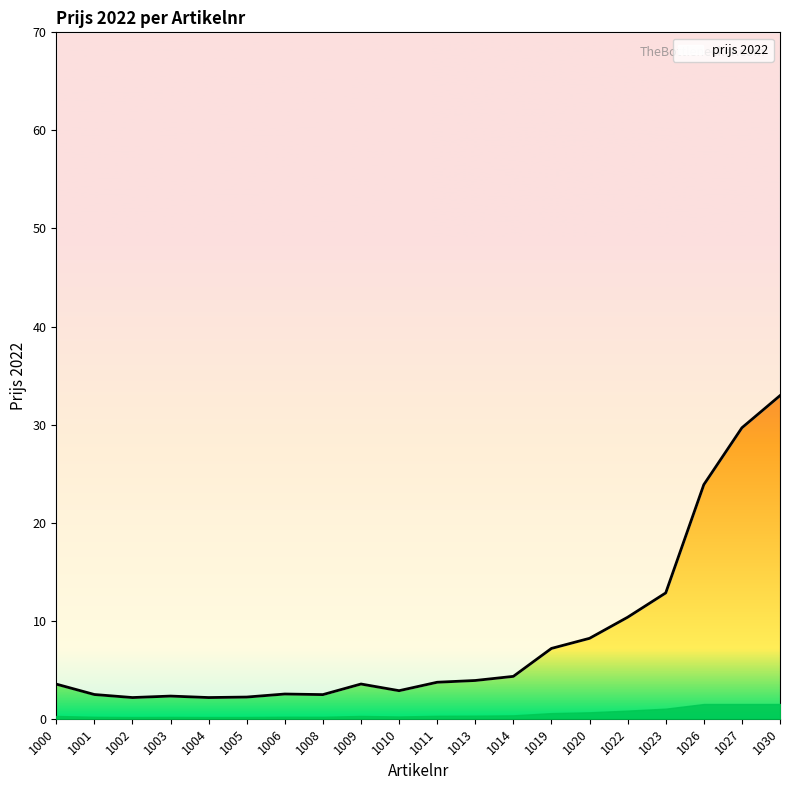

At which label is the value closest to 17?

1023